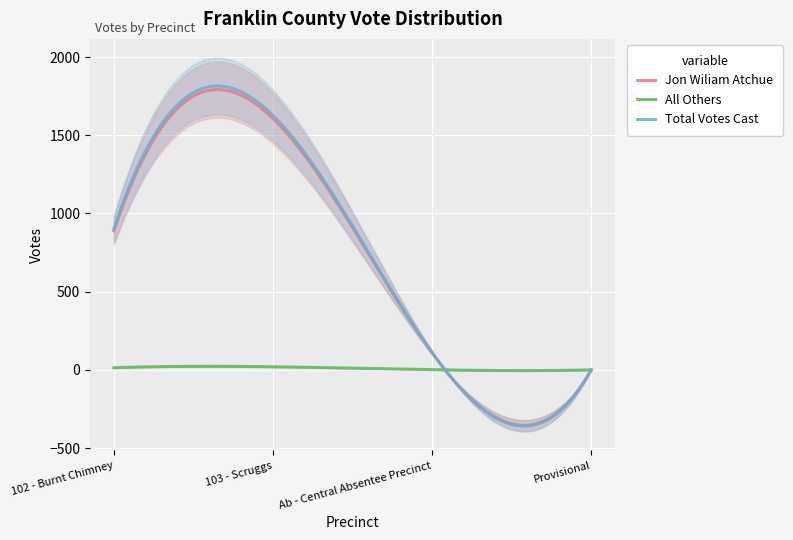

Which series changed the most between 102 - Burnt Chimney and 103 - Scruggs?

Total Votes Cast